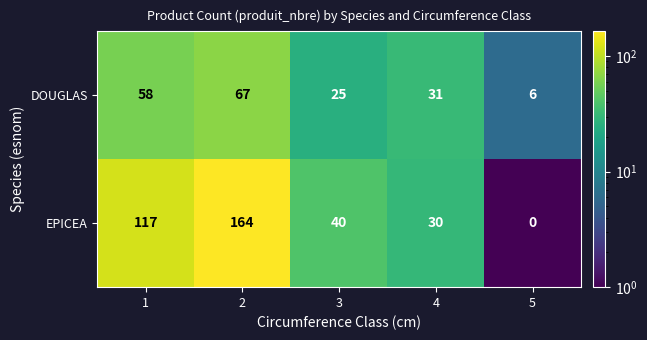

What value does the EPICEA series have at 2, to the nearest 10?

160